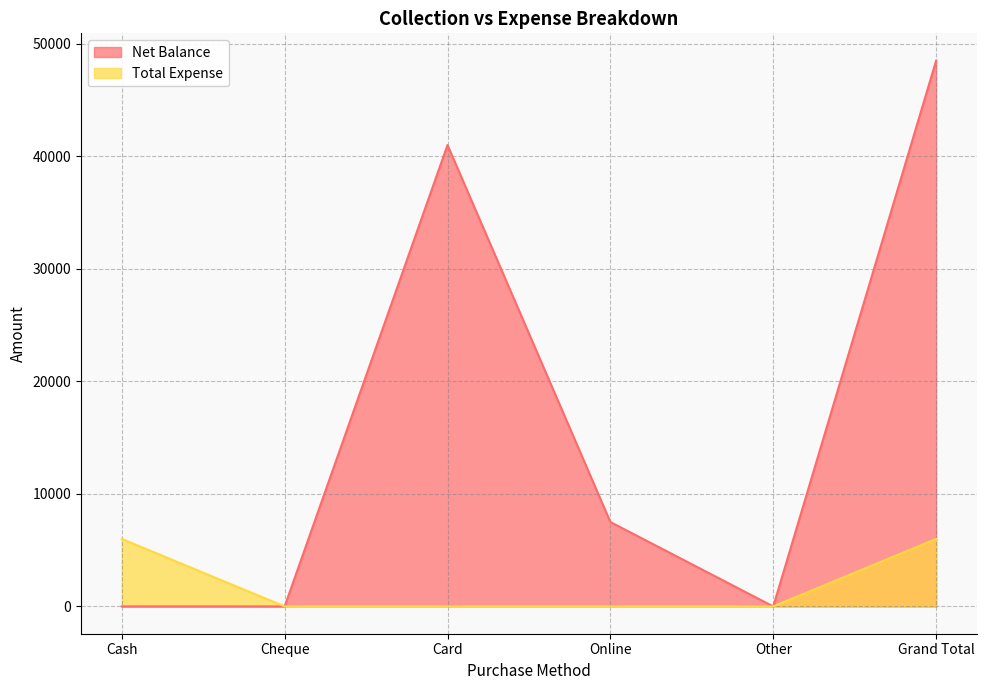

In Net Balance, how many points are higher than both neighbors (excluding endpoints)?

1